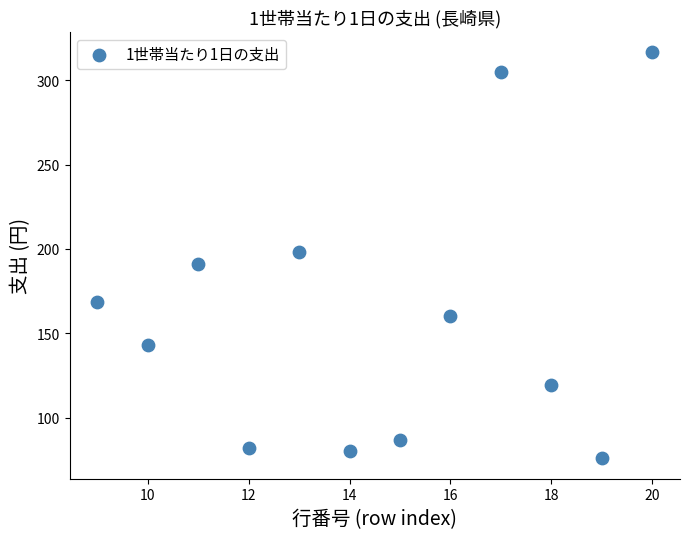

What is the average X value?

14.5